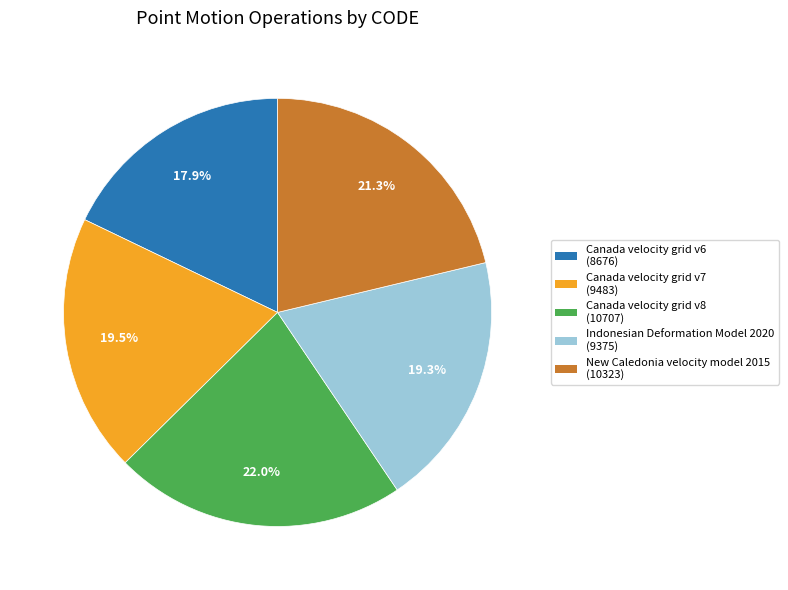

Count the number of slices in the pie.

5